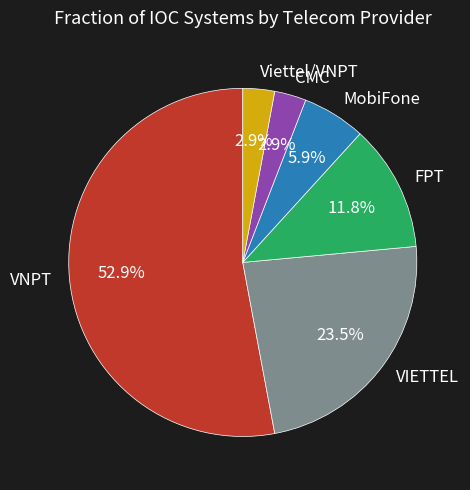

Between VIETTEL and Viettel/VNPT, which is larger?

VIETTEL